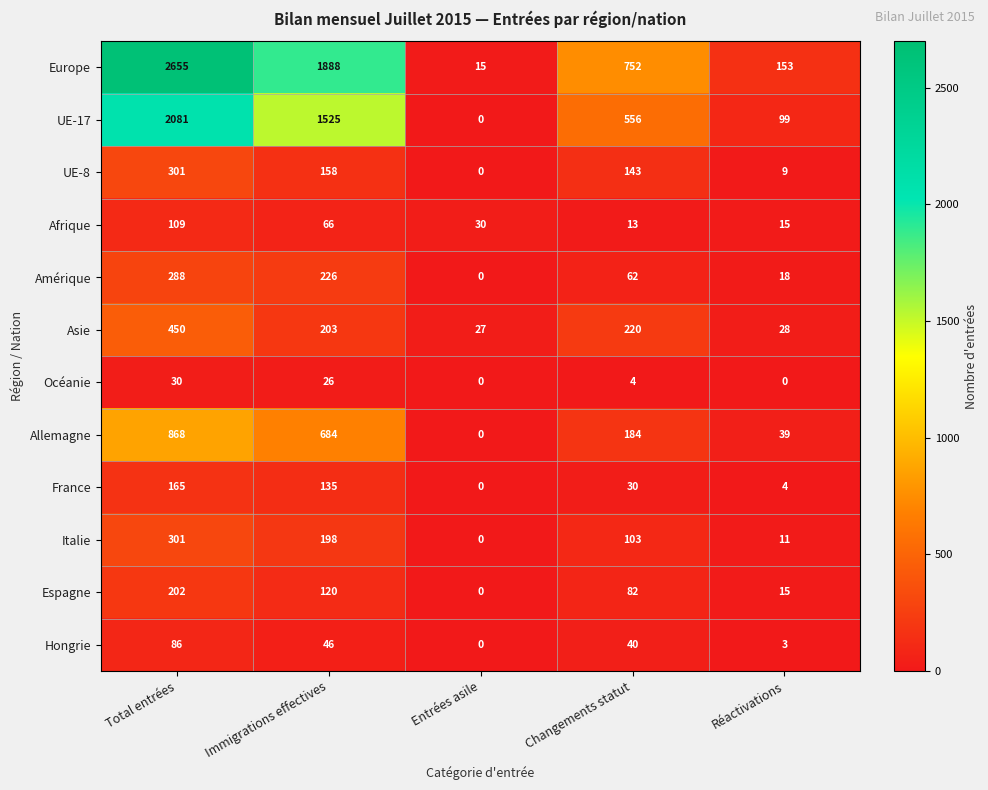

True or false: France has a value of 2 at Réactivations.

False